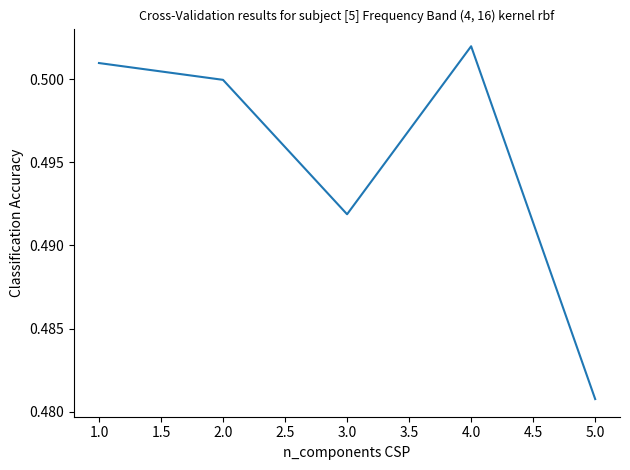

Where is the data nearest to the value 0?

5.0